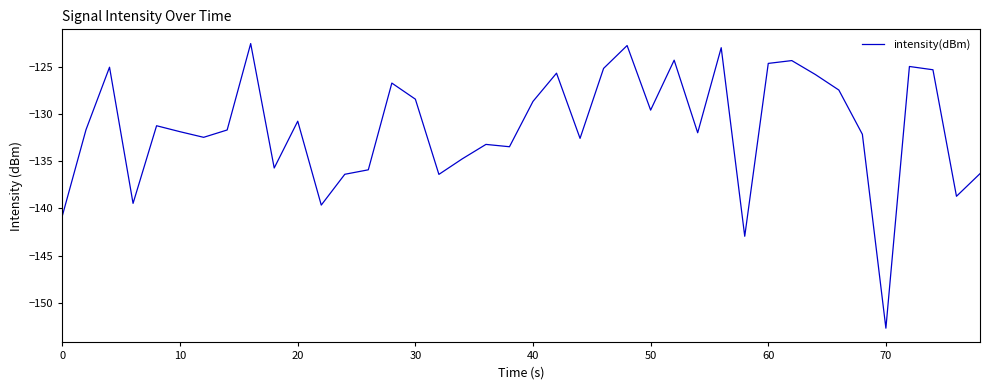

What is the maximum value shown in the chart?

-122.6